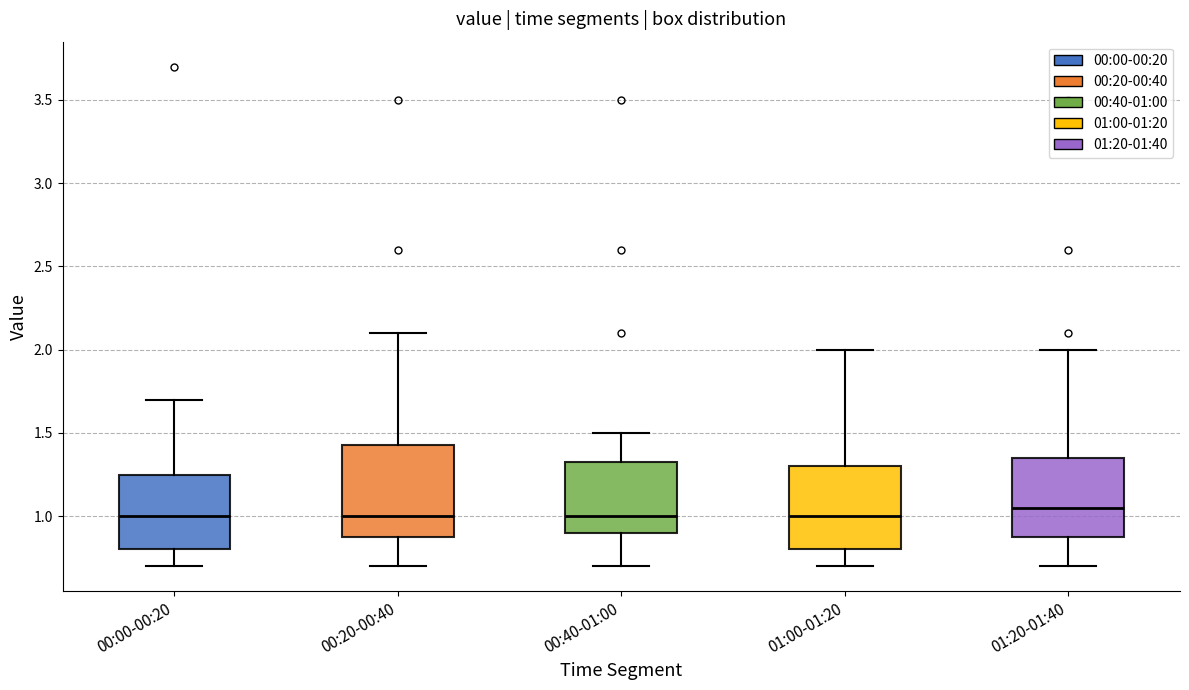

Reading left to right, transcribe this box plot: for each box, give where its median line is, the range the box spans, and where its two whiskers end, as read against the y-axis. The values are not printed on the chart, so give them approximately, as read against the axis.

00:00-00:20: median 1.00, box 0.80 to 1.25, whiskers 0.70 to 1.70
00:20-00:40: median 1.00, box 0.90 to 1.45, whiskers 0.70 to 2.10
00:40-01:00: median 1.00, box 0.90 to 1.35, whiskers 0.70 to 1.50
01:00-01:20: median 1.00, box 0.80 to 1.30, whiskers 0.70 to 2.00
01:20-01:40: median 1.05, box 0.90 to 1.35, whiskers 0.70 to 2.00